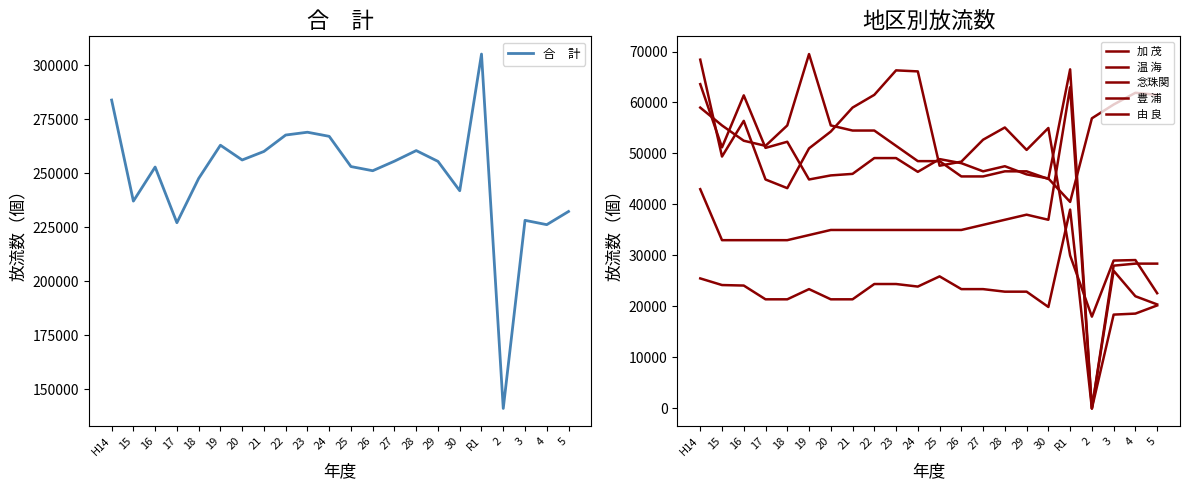

Where is the first local maximum for 加 茂?

19